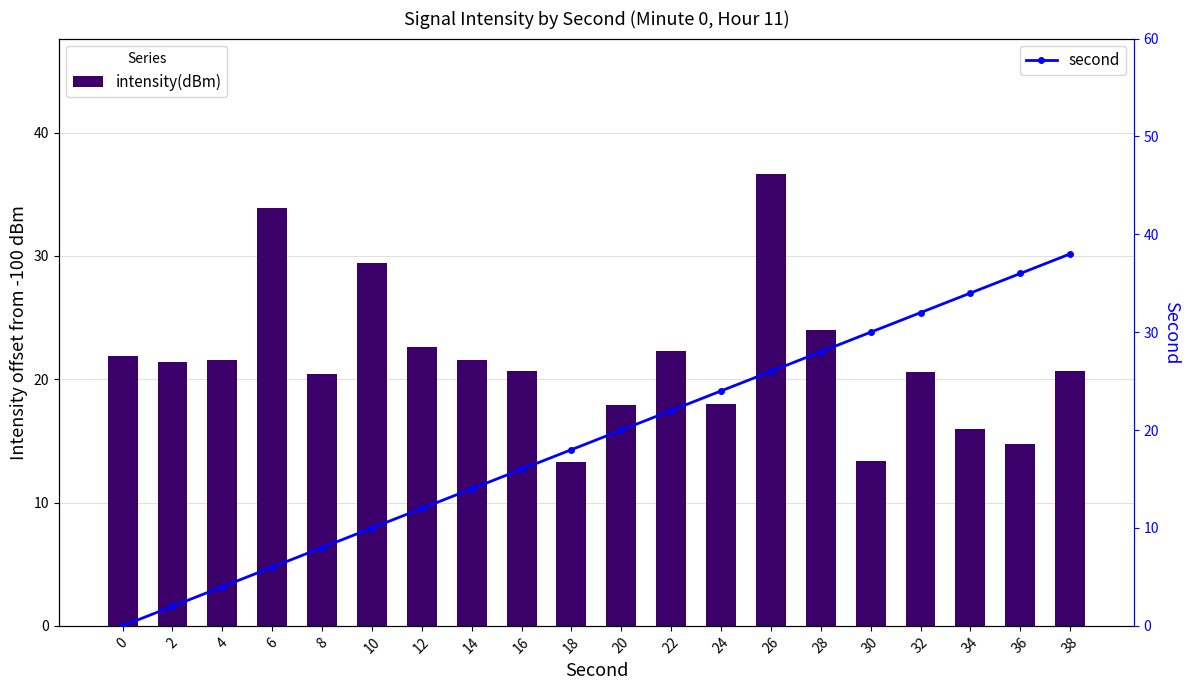

What is the difference between the maximum and second lowest values in the second series?

36.0